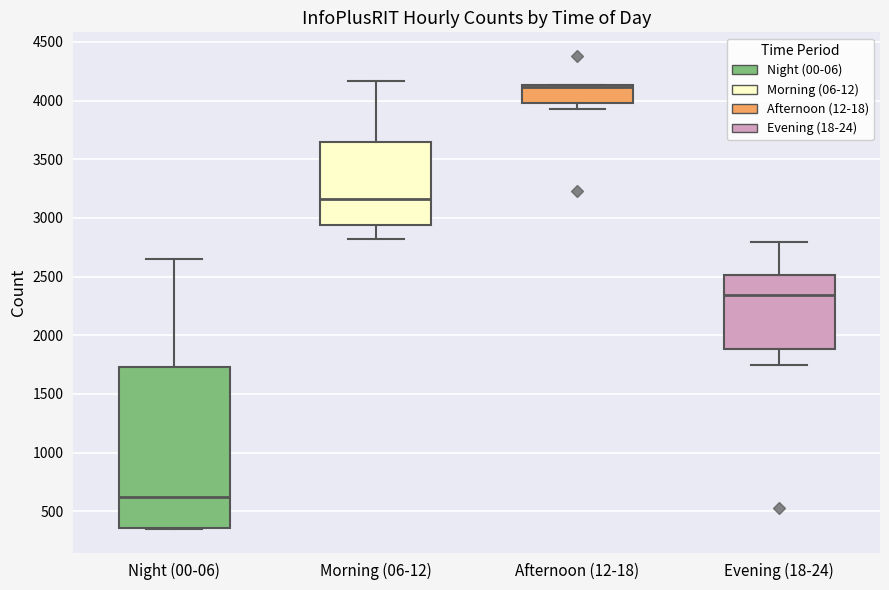

Reading left to right, transcribe this box plot: for each box, give where its median line is, the range the box spans, and where its two whiskers end, as read against the y-axis. The values are not printed on the chart, so give them approximately, as read against the axis.

Night (00-06): median 600, box 350 to 1750, whiskers 350 to 2650
Morning (06-12): median 3150, box 2950 to 3650, whiskers 2800 to 4150
Afternoon (12-18): median 4100, box 4000 to 4150, whiskers 3950 to 4150
Evening (18-24): median 2350, box 1900 to 2500, whiskers 1750 to 2800